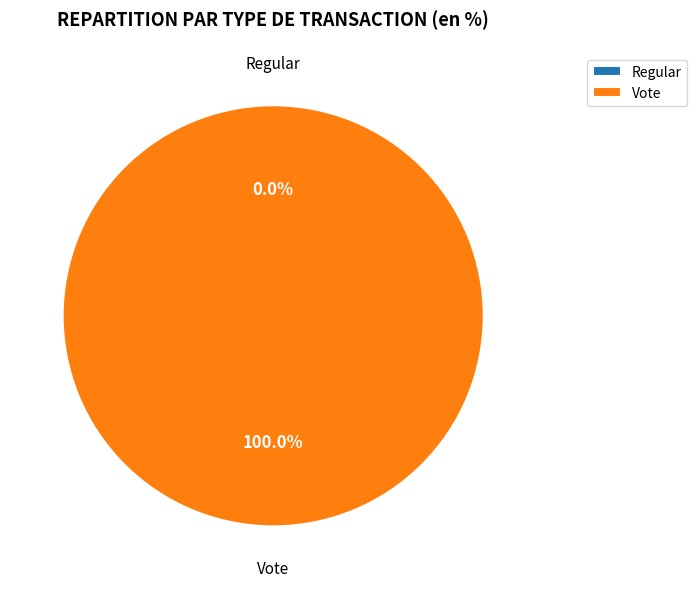

Which slice is the largest?

Vote